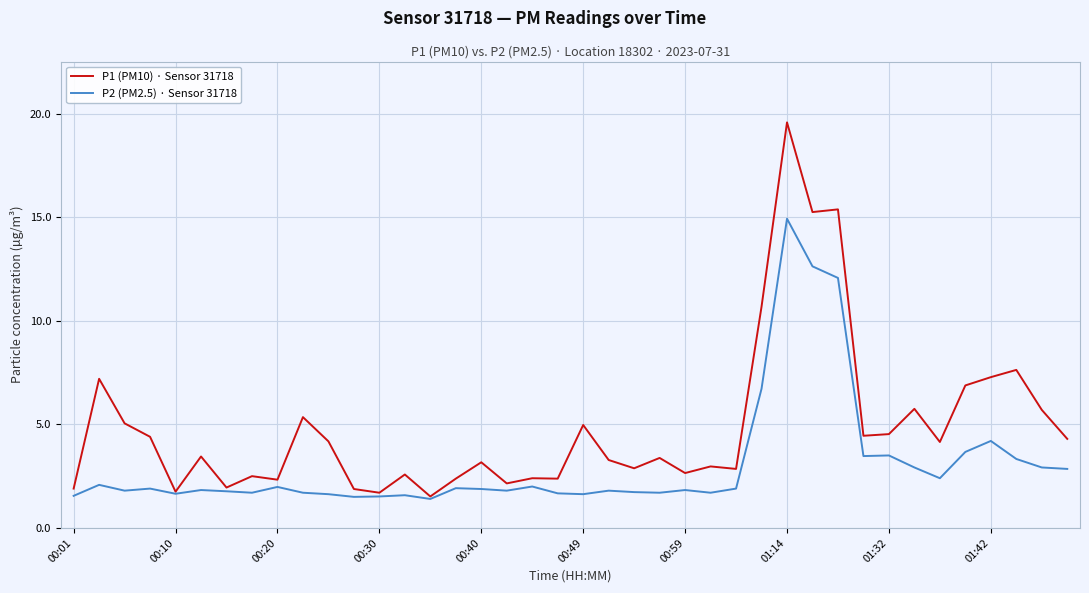

How many distinct data groups are displayed?

2